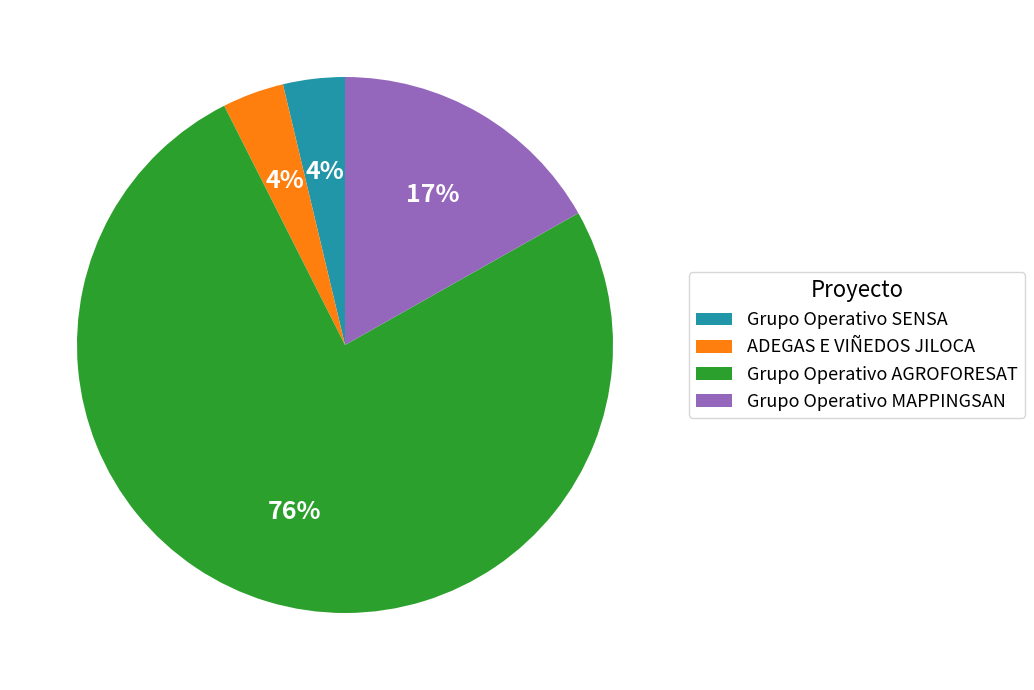

Is it true that Grupo Operativo MAPPINGSAN is 8% of the pie?

False